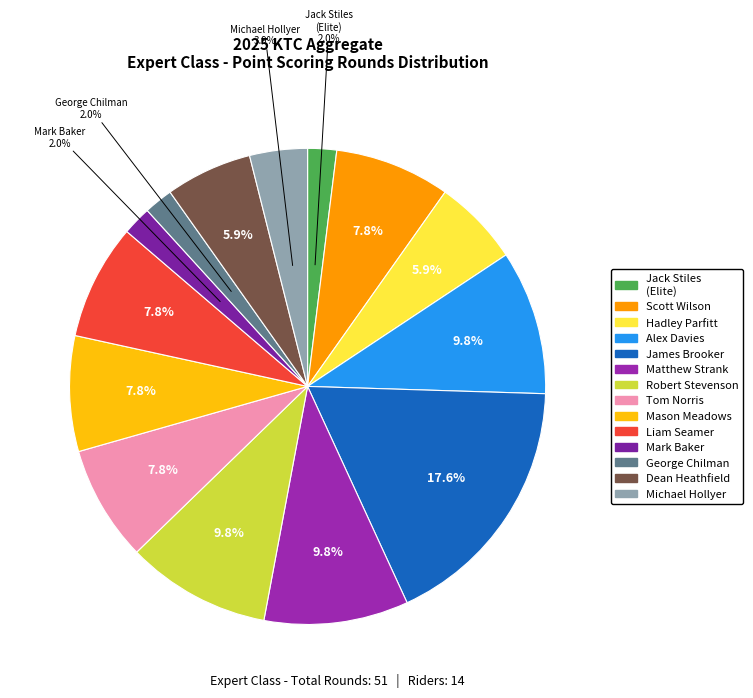

Does Hadley Parfitt represent more than half of the total?

No